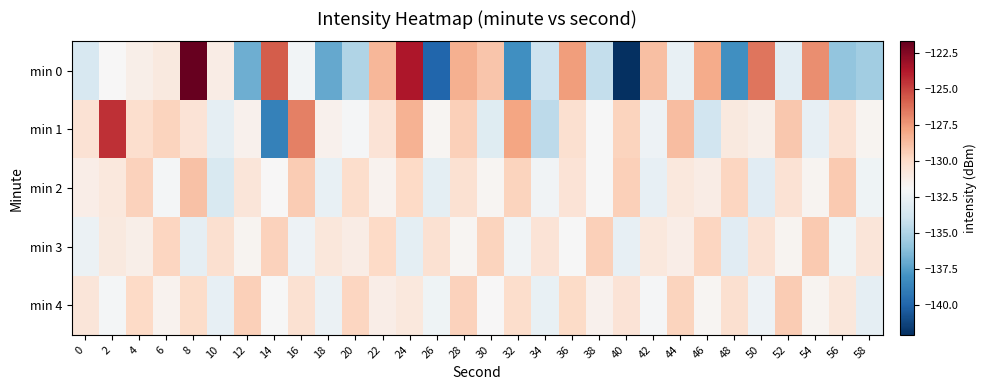

At how many categories does at least one series exceed -140?

30